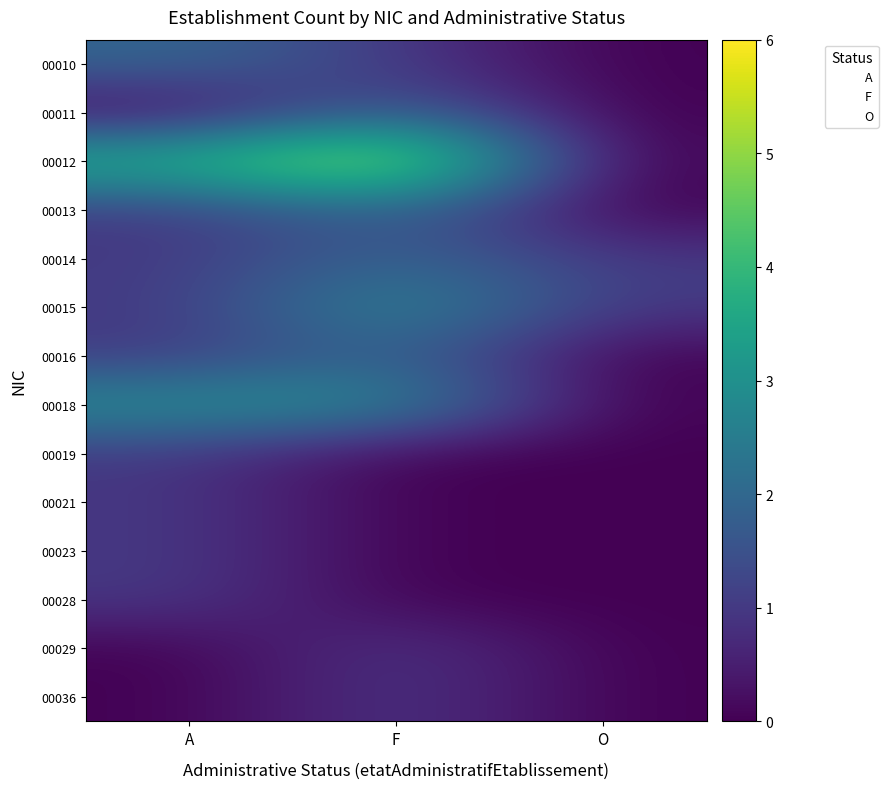

Rank the series by their maximum value, from lowest to highest.

00019, 00021, 00023, 00028, 00029, 00036, 00010, 00011, 00013, 00014, 00016, 00015, 00018, 00012